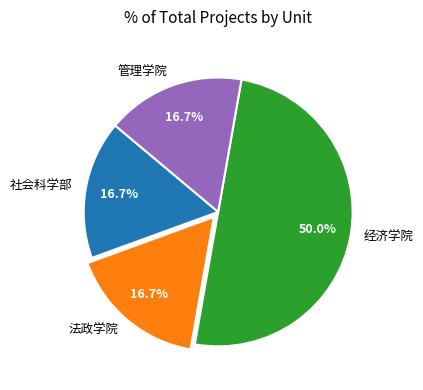

Which category has the biggest portion of the pie?

经济学院